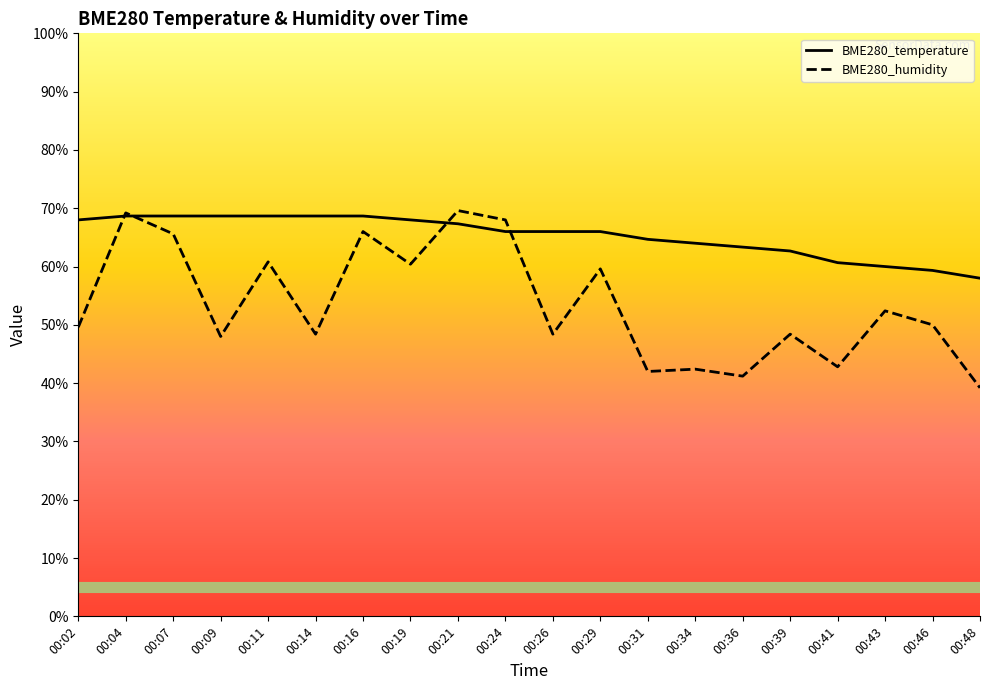

Is this an area chart (filled region under the line)?

No